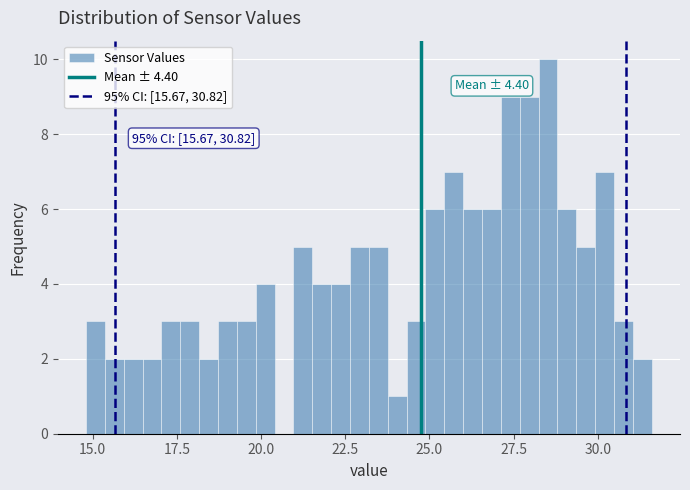

Around what value on the x-axis is the tallest bar? Give the approximate position of its centre, as read against the axis.

28.5